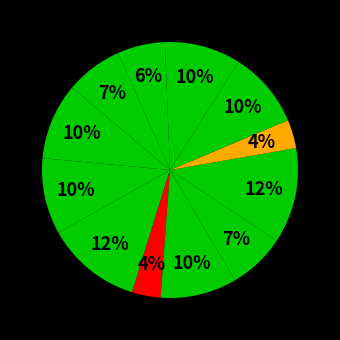

Count the number of slices in the pie.

12